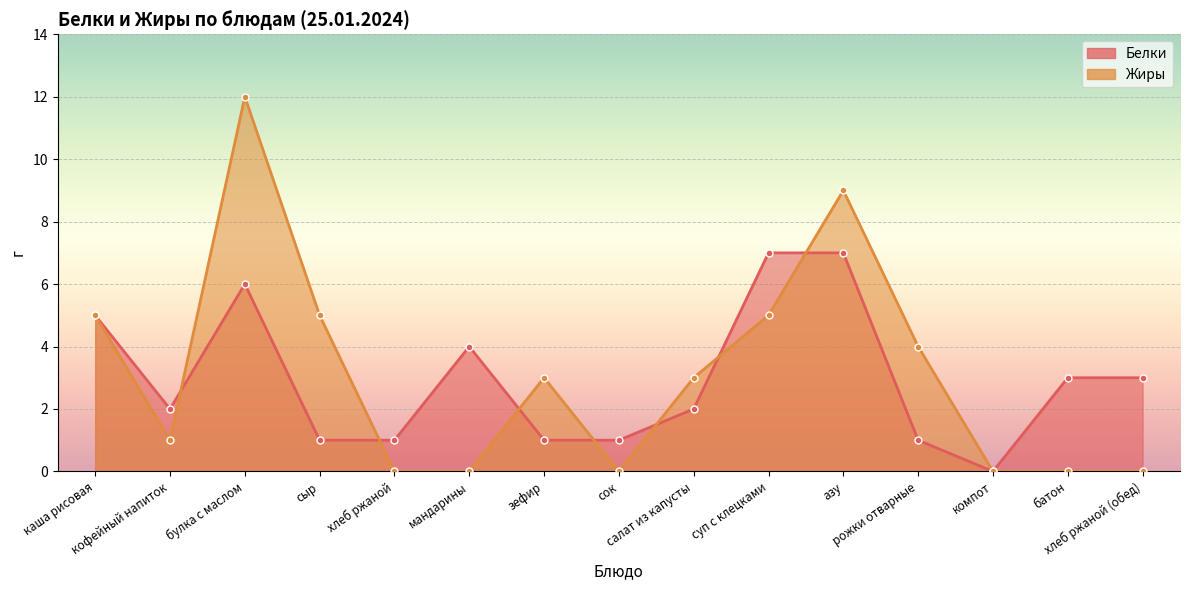

How many positive values does the Жиры series have?

9